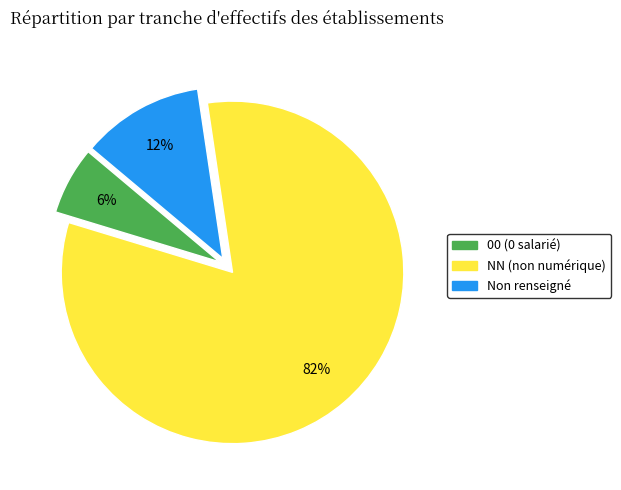

To the nearest percent, what is the difference between the largest and smallest slice percentages?

76%